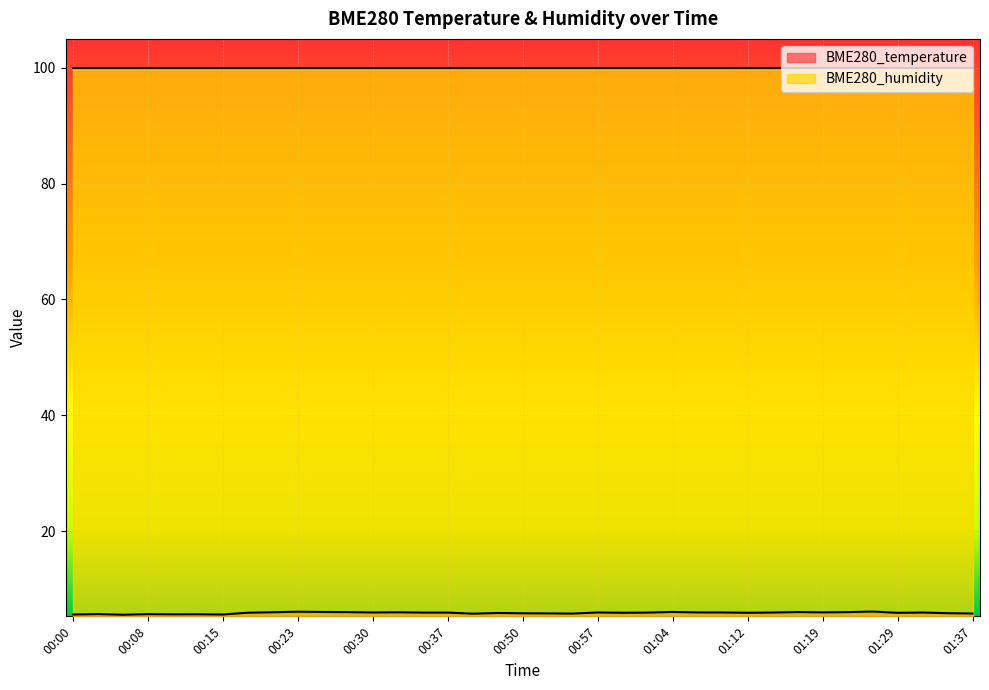

Is it true that the value at 00:35 is 5.9?

True